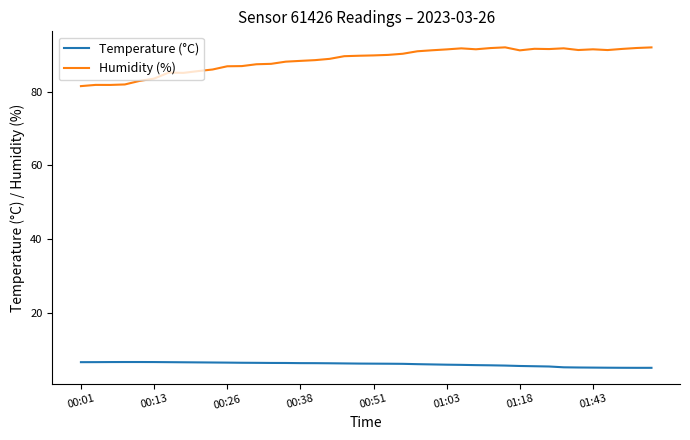

What is the minimum value for Temperature (°C)?

5.2